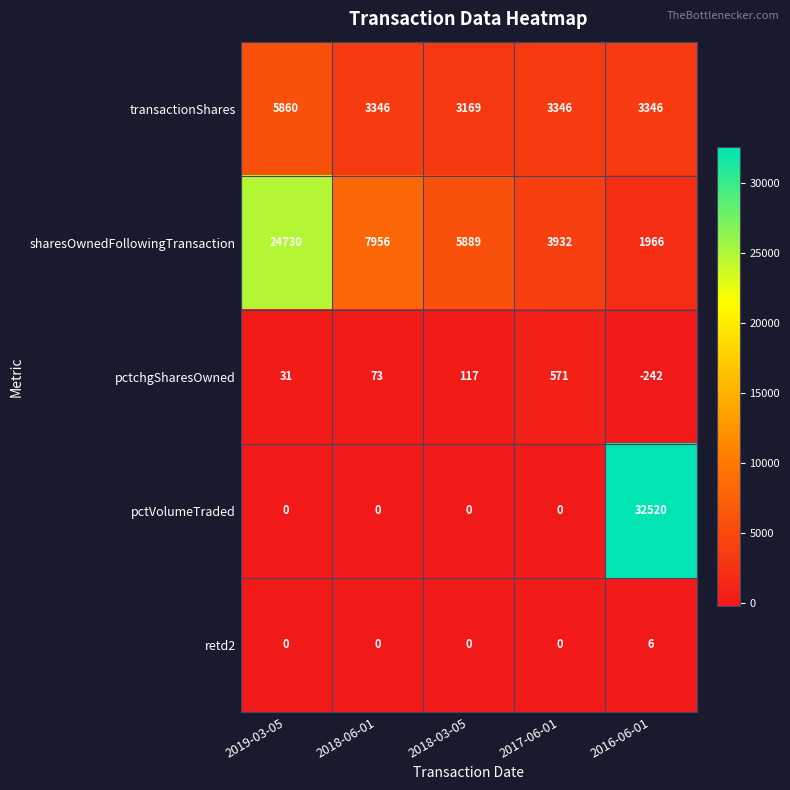

What is the difference between the highest and lowest values at 2018-03-05?

5889